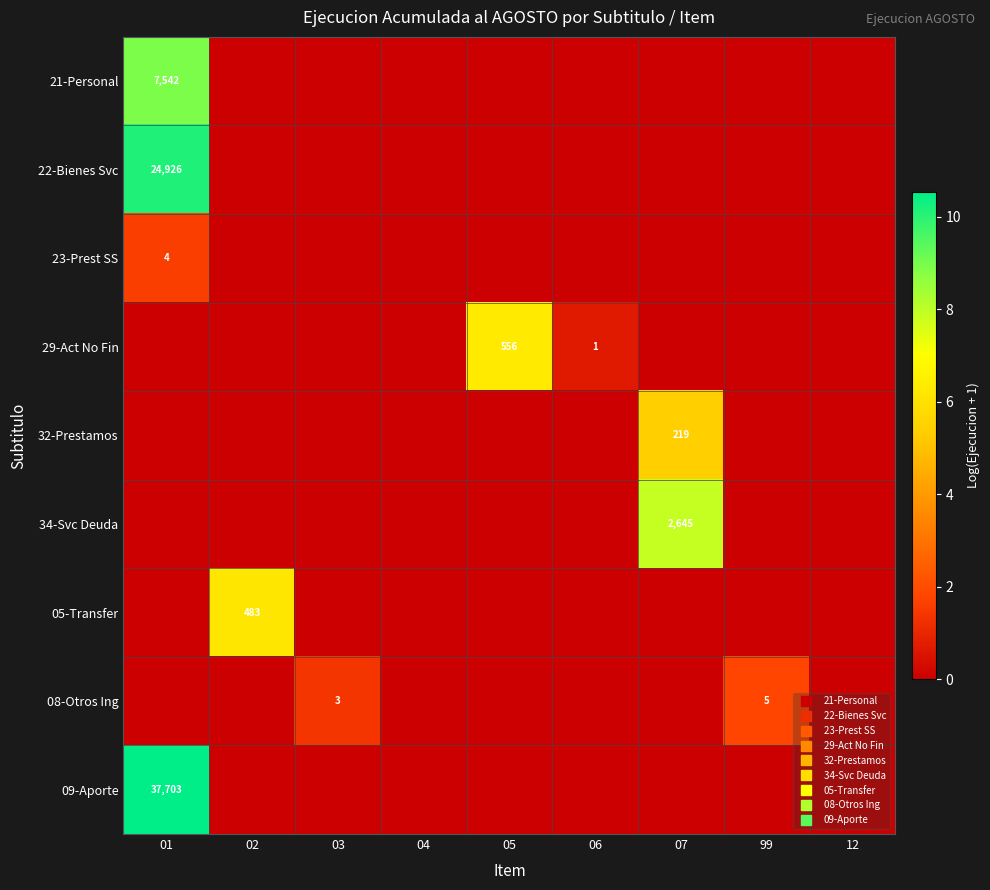

What is the total value across all series at 01?

31.2